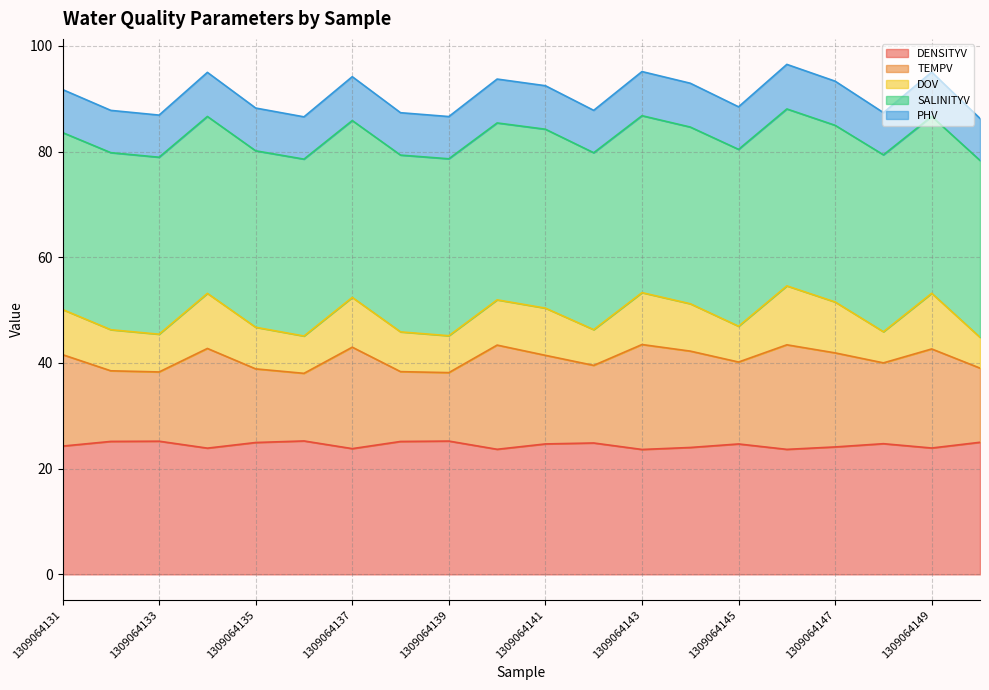

In PHV, how many points are lower than both neighbors (excluding endpoints)?

6